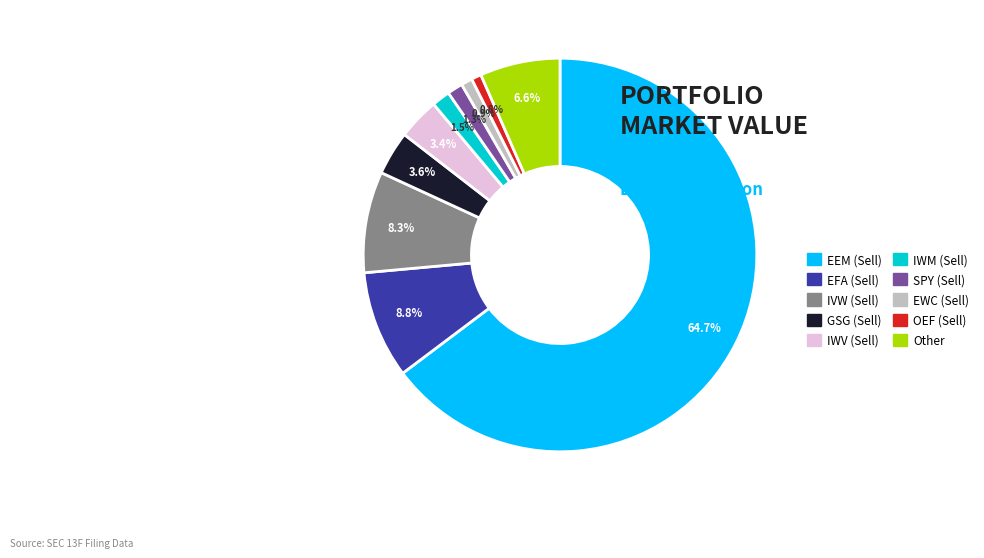

Which category has the biggest portion of the pie?

EEM (Sell)